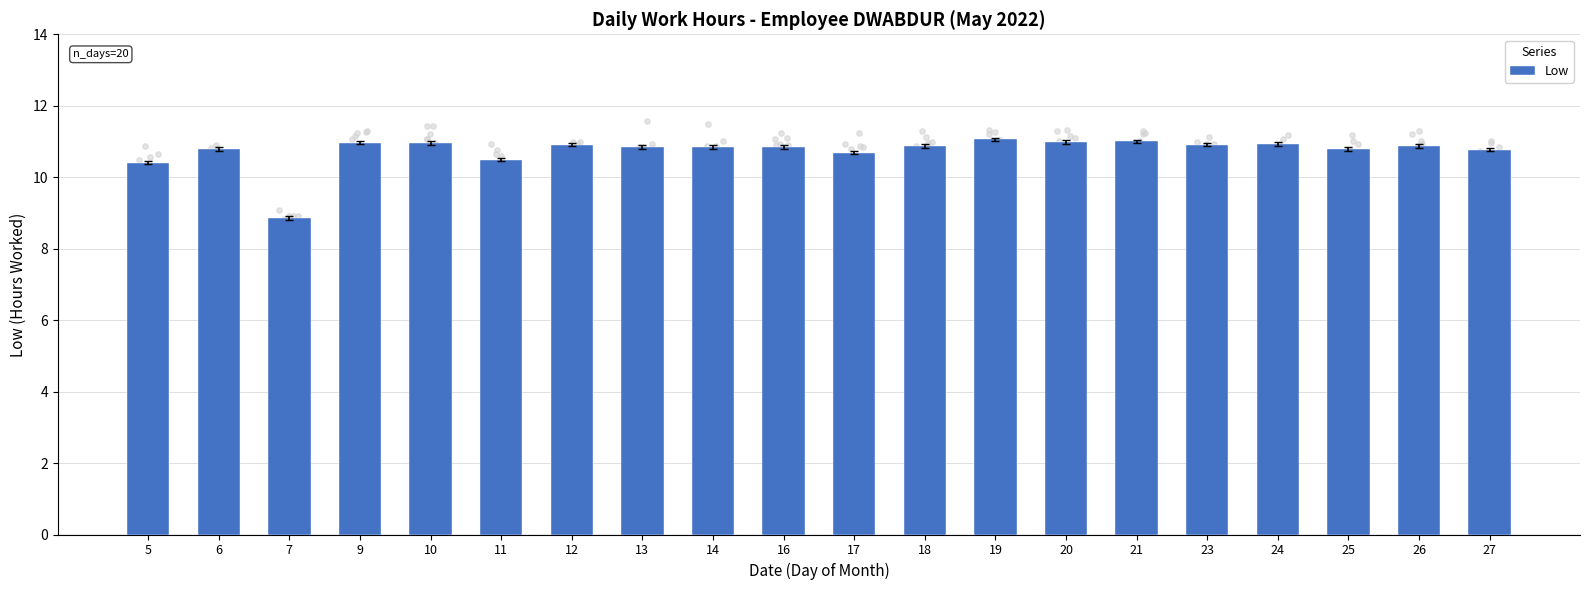

What is the change in value from 9 to 25?

-0.2